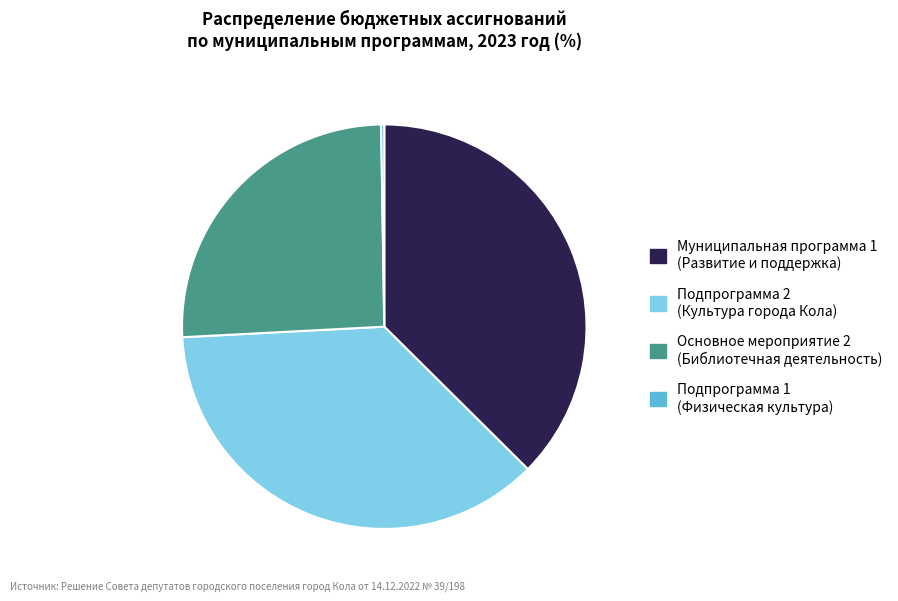

Is there a majority slice in this chart?

No